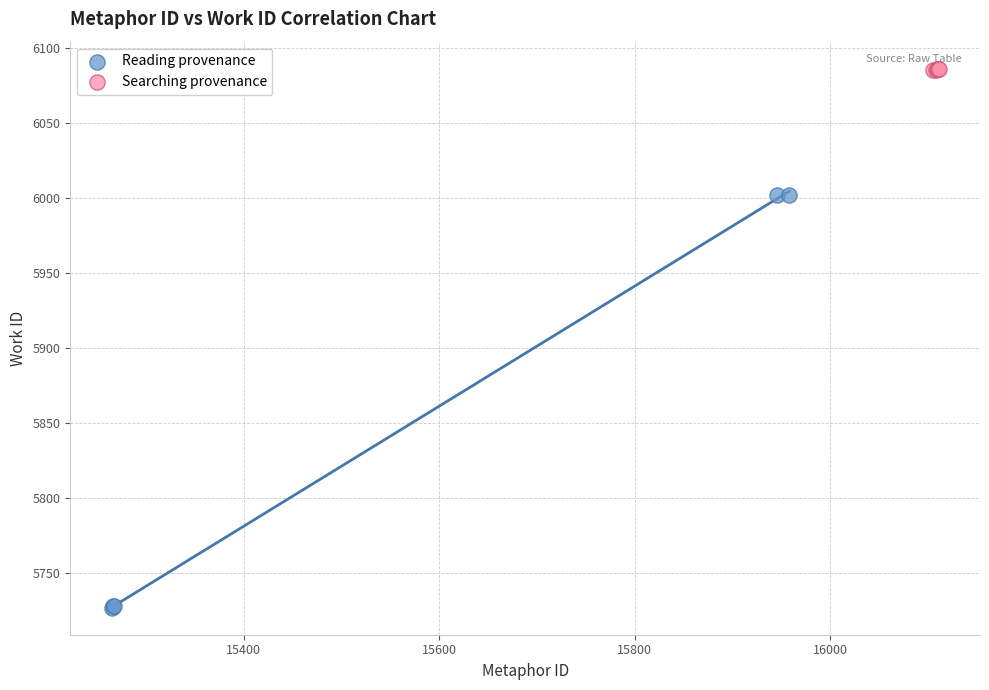

Which series reaches the minimum Y coordinate?

Reading provenance